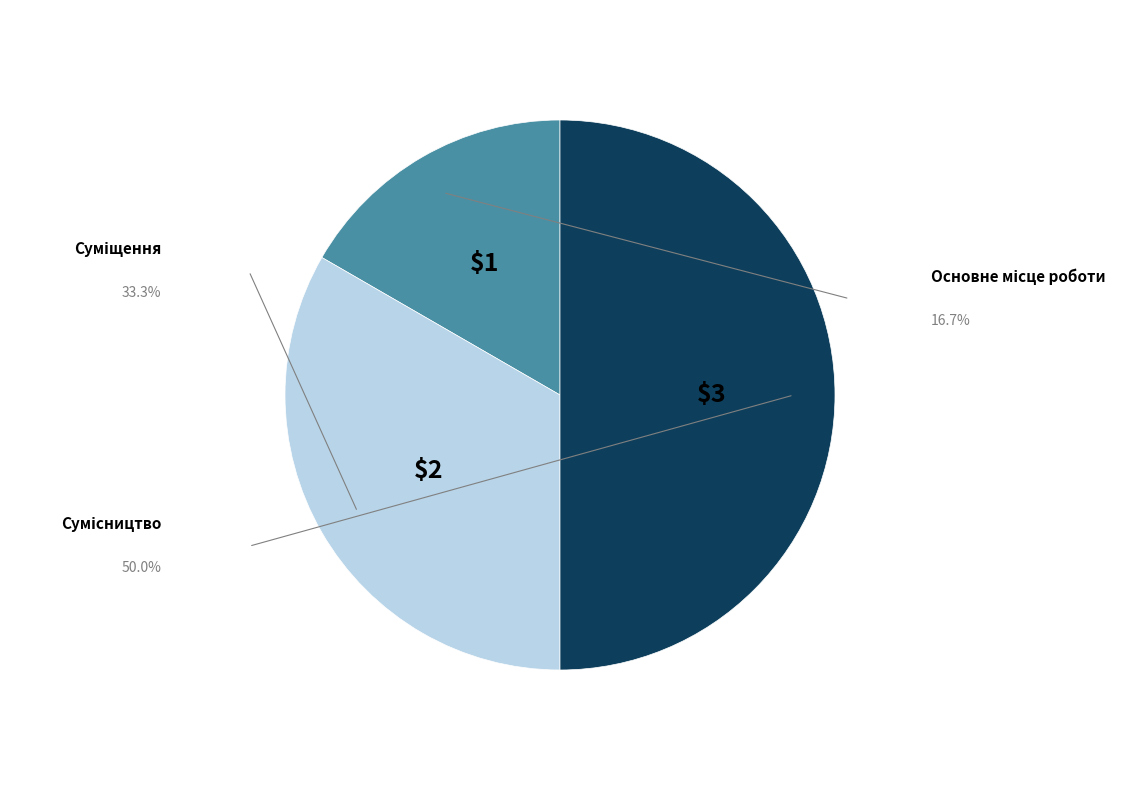

Approximately how many times larger is the value at Суміщення compared to Сумісництво?

0.7